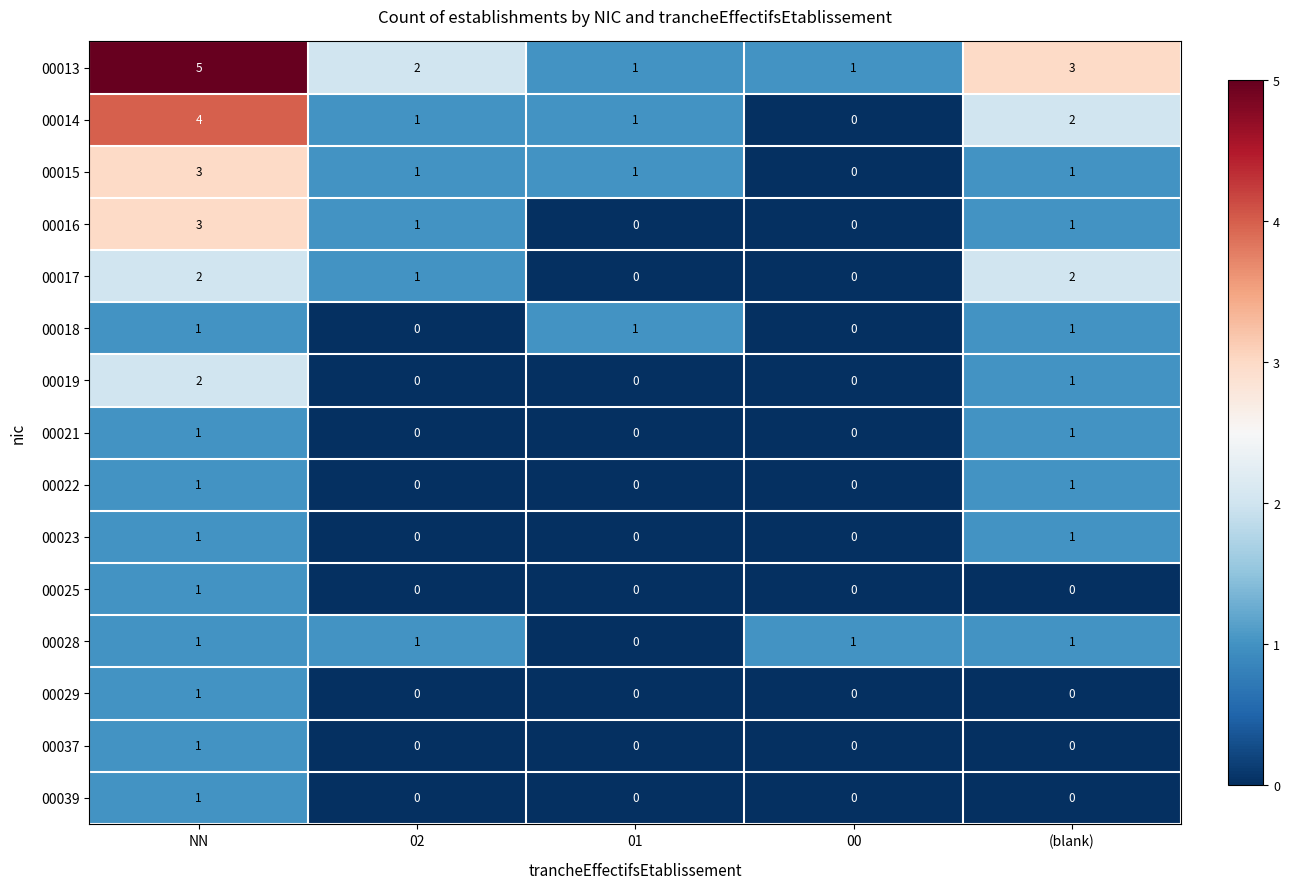

What is the total value across all series at 00?

2